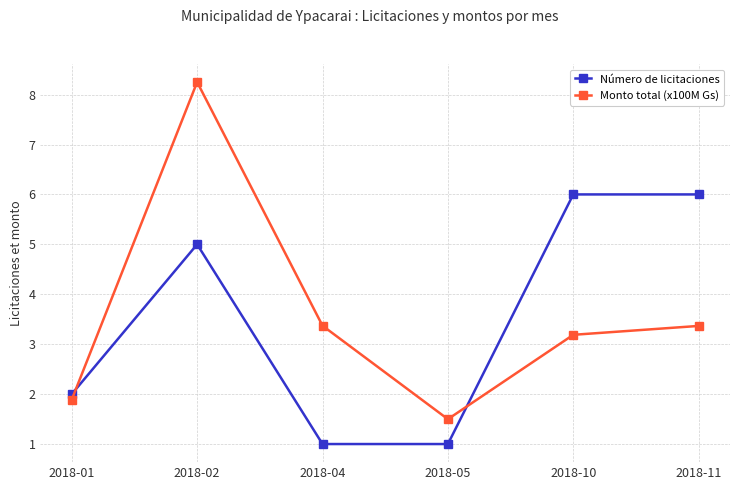

What is the value of the Monto total (x100M Gs) point at the 3rd from the left?

3.4